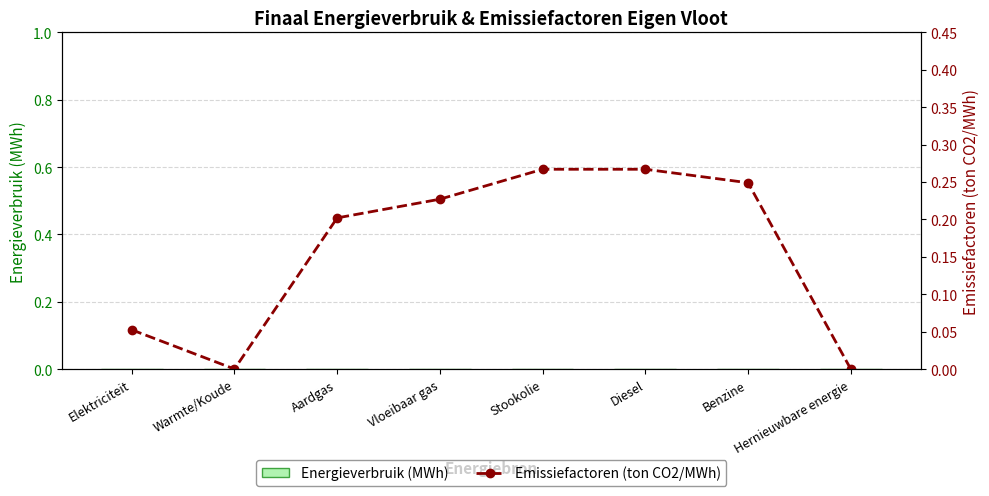

How many positive values does the Emissiefactoren (ton CO2/MWh) series have?

6